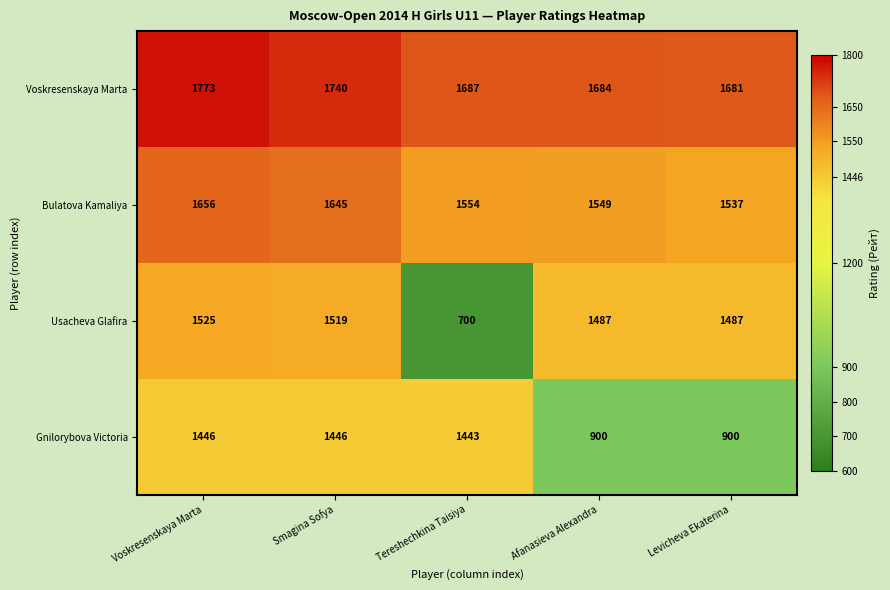

What is the total value across all series at Tereshechkina Taisiya?

5384